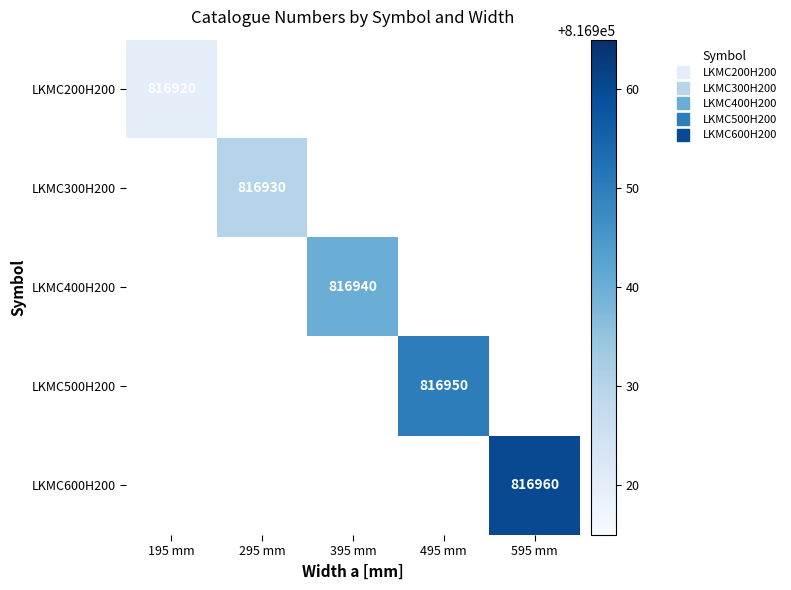

How many data points does each series have?

5